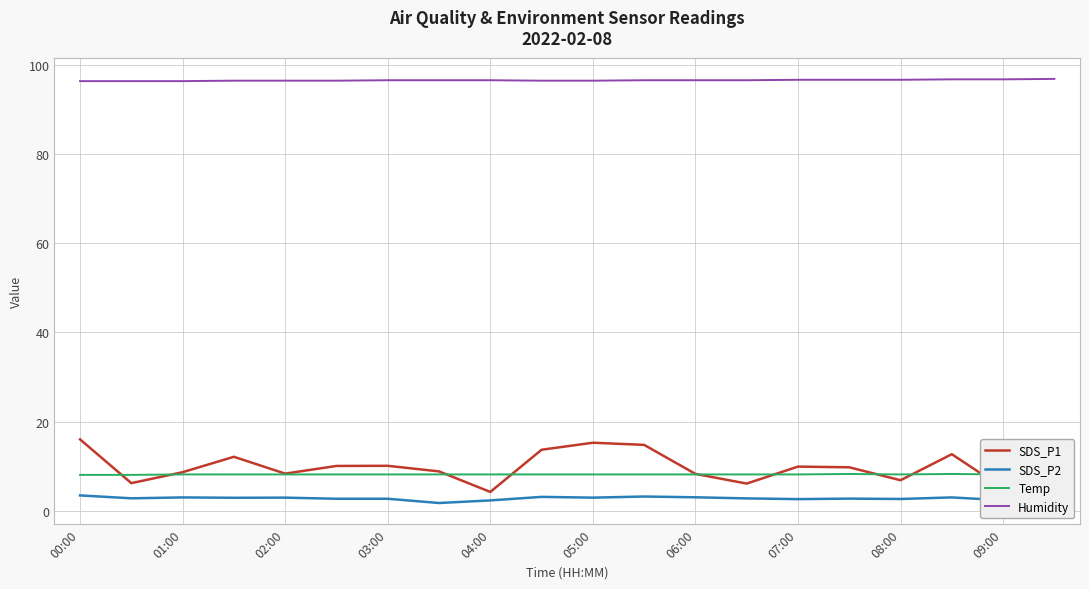

What is the difference between the Humidity values at 13 and 17?

0.2